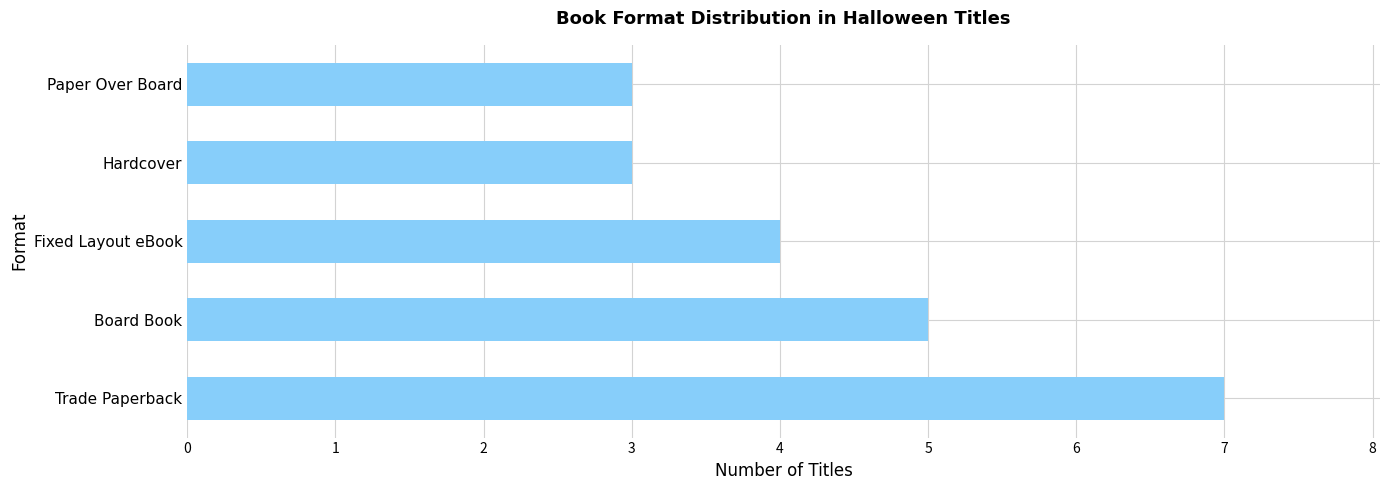

What is the approximate value at Hardcover?

3